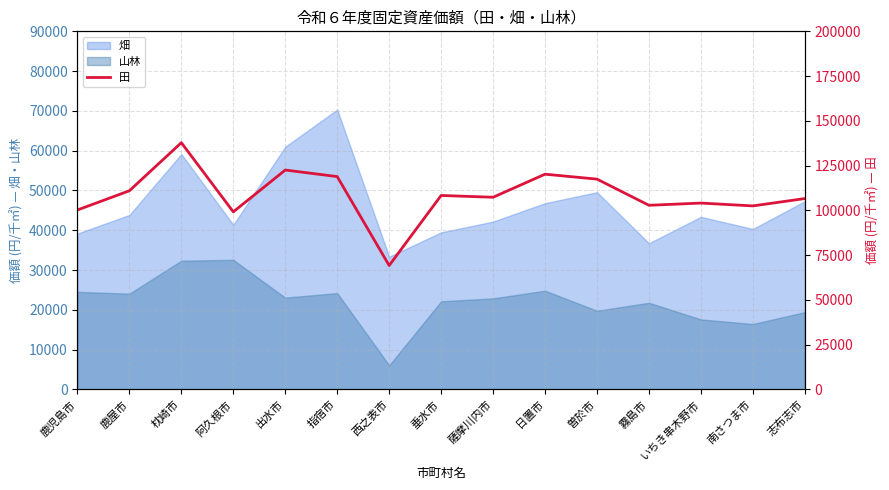

Which category has the highest value across all series?

枕崎市